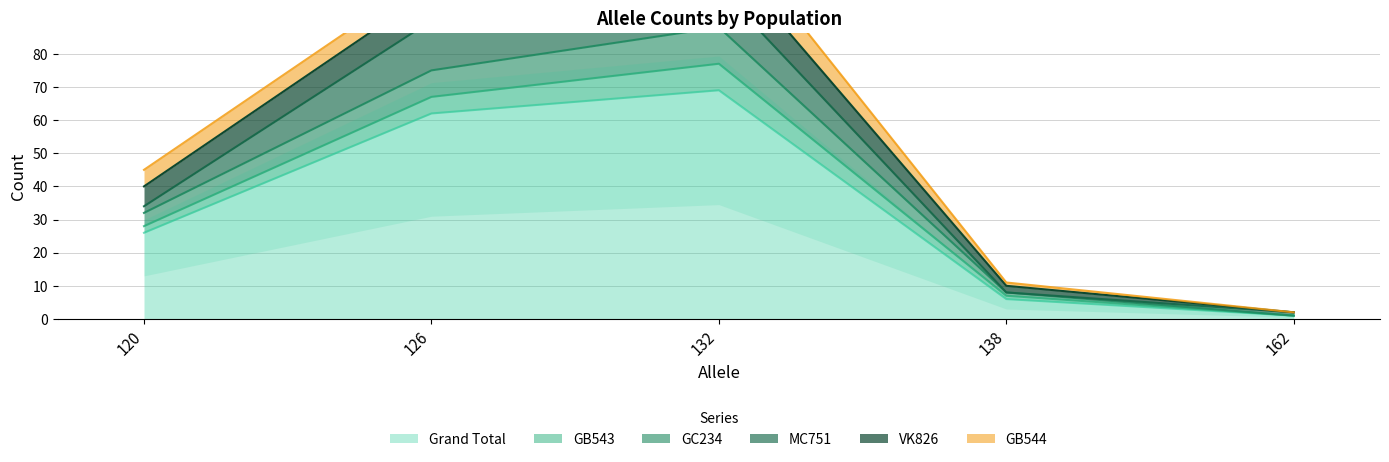

In GC234, how many points are higher than both neighbors (excluding endpoints)?

1